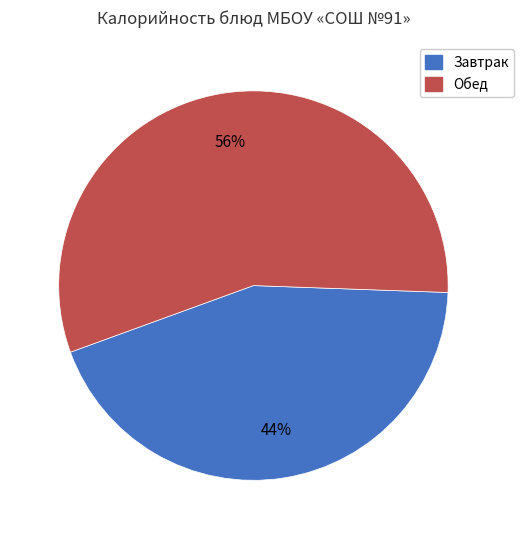

Is there a majority slice in this chart?

Yes